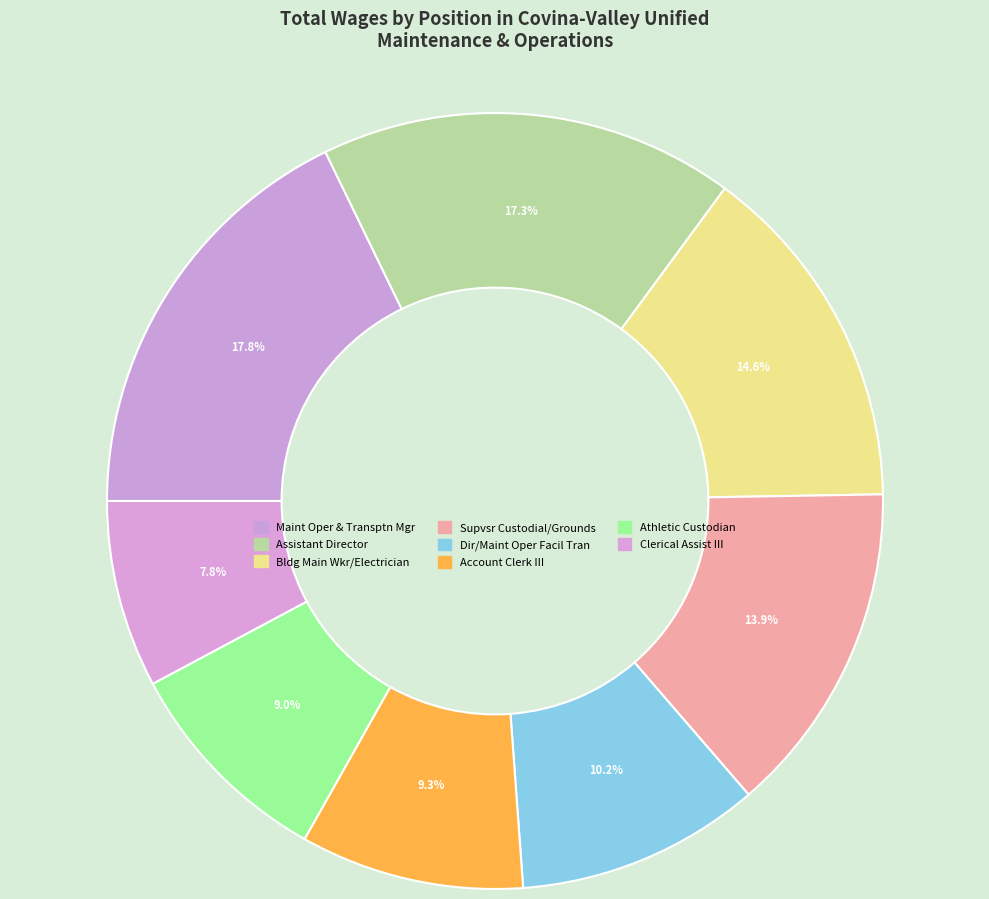

What percentage is the Clerical Assist III slice, to the nearest percent?

8%